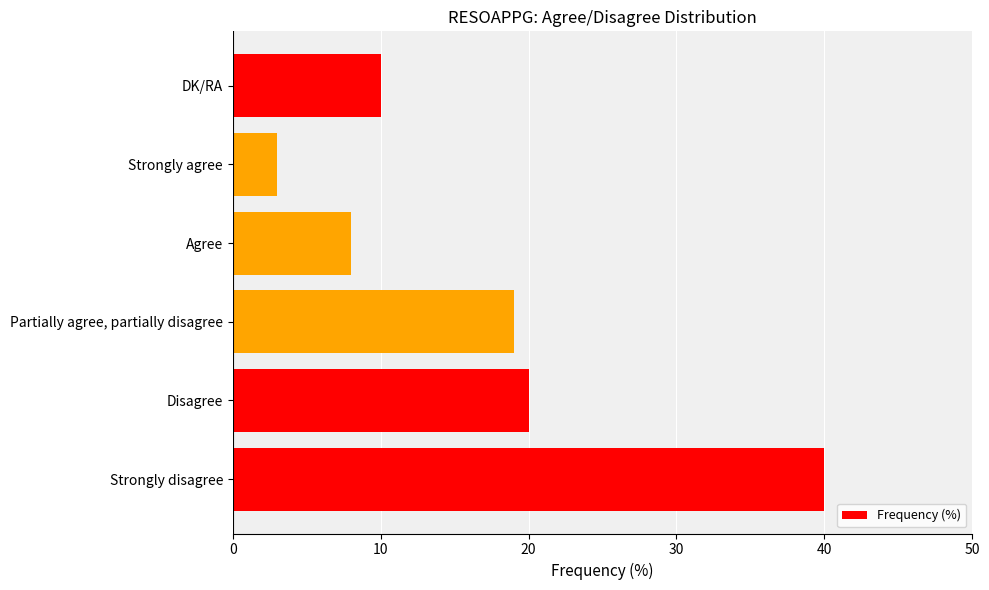

What is the average value?

17